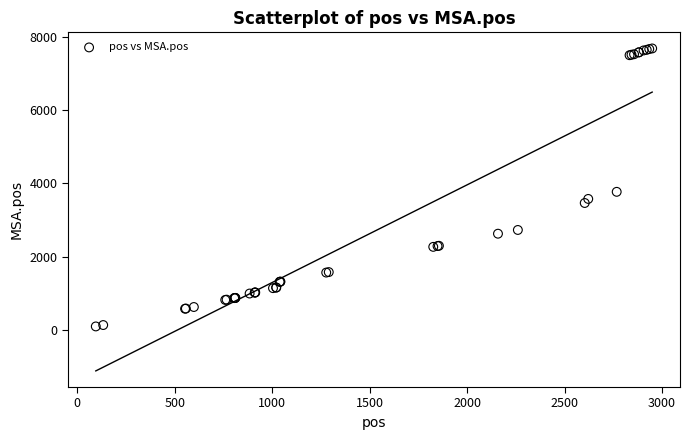

What Y value in the scatter plot is closest to 3890?

3771